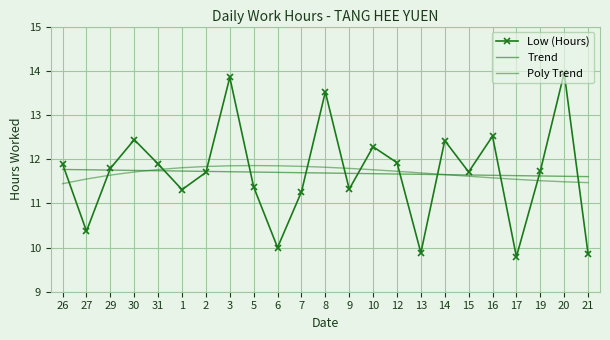

What is the difference between the Trend values at 12 and 21?

0.1